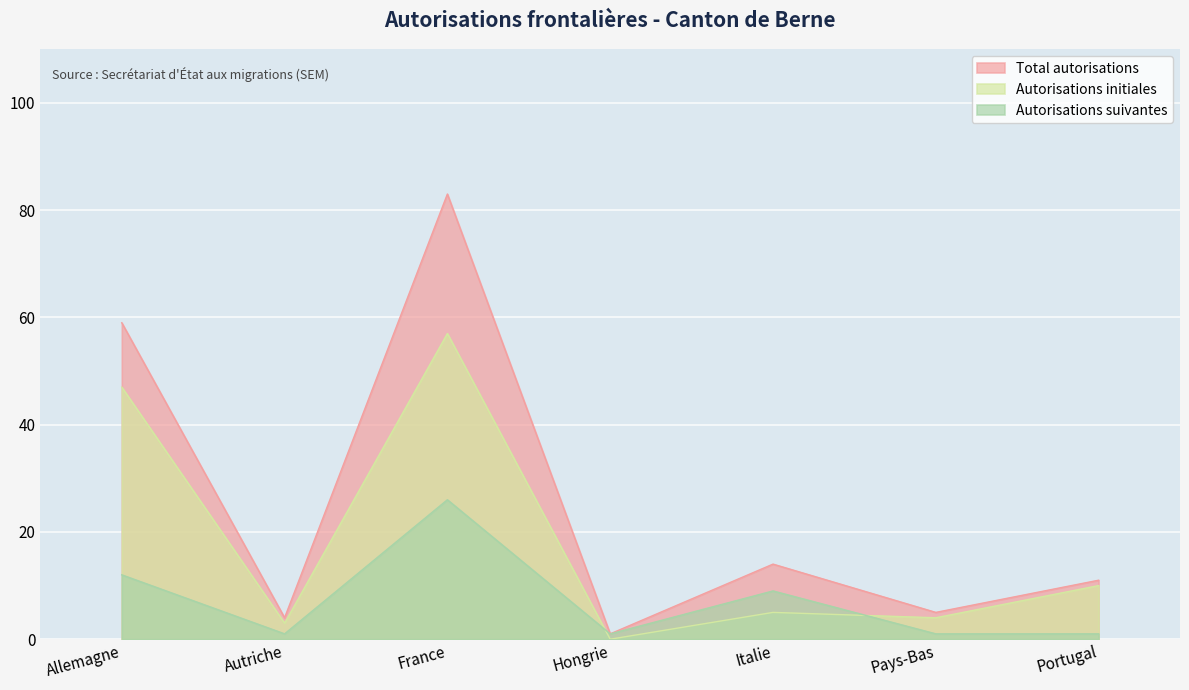

At which label does Autorisations suivantes reach its minimum?

Autriche